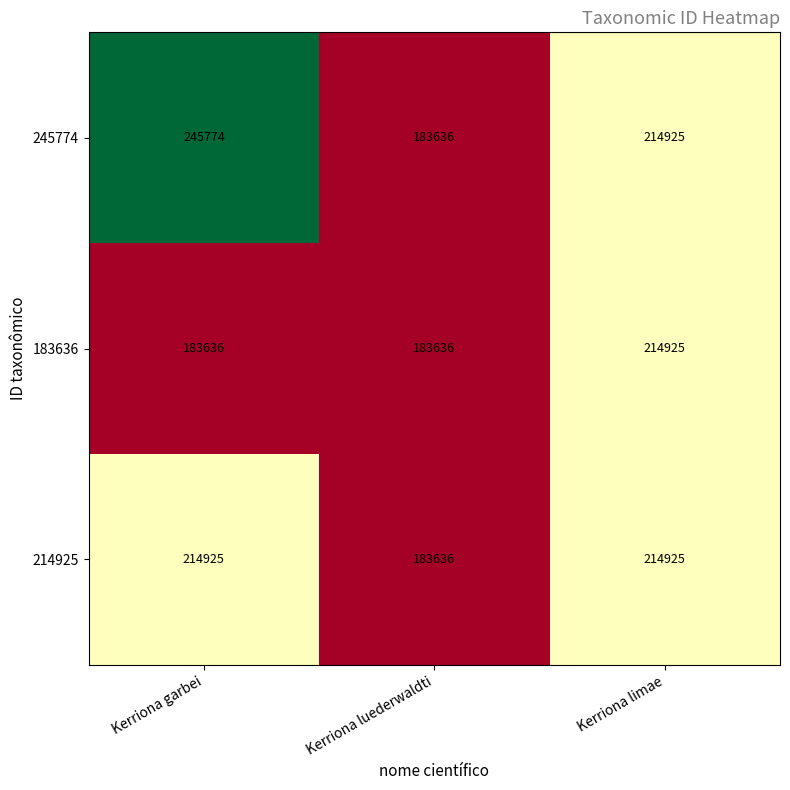

What is the maximum value shown in the chart?

245774